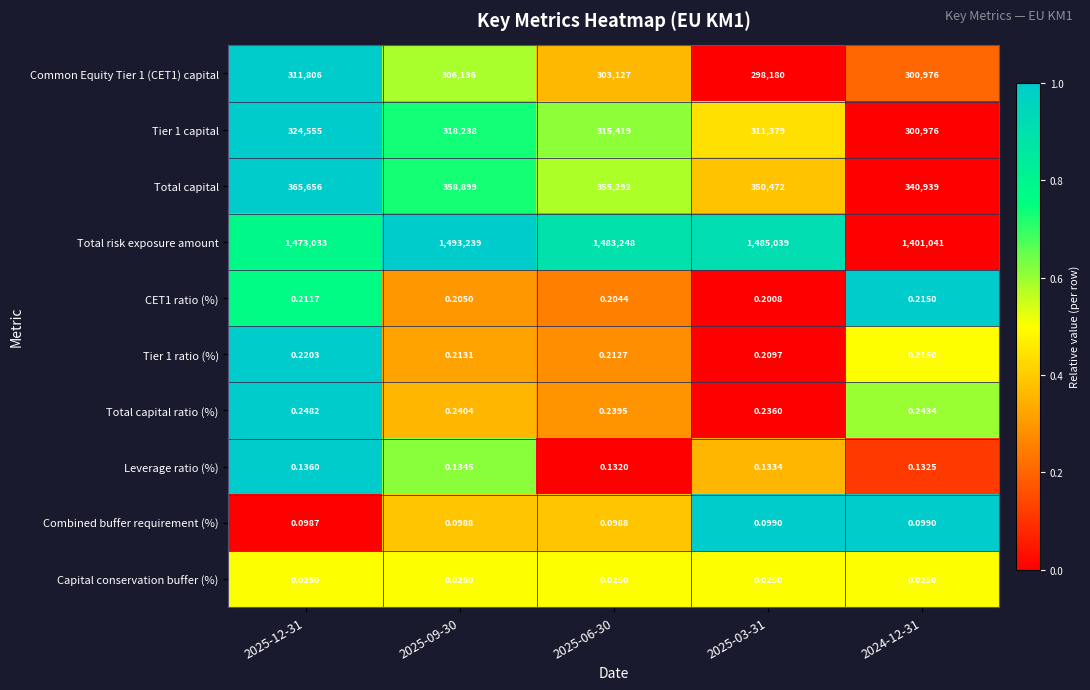

Count the number of data series in this chart.

10